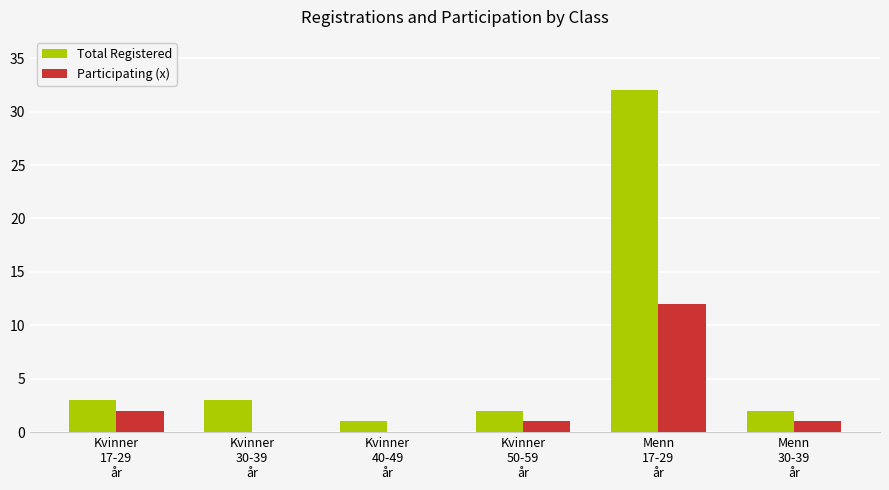

Reading right to left, list all the values displayed in this chart.

Total Registered: Menn
30-39
år=2	Menn
17-29
år=32	Kvinner
50-59
år=2	Kvinner
40-49
år=1	Kvinner
30-39
år=3	Kvinner
17-29
år=3
Participating (x): Menn
30-39
år=1	Menn
17-29
år=12	Kvinner
50-59
år=1	Kvinner
40-49
år=0	Kvinner
30-39
år=0	Kvinner
17-29
år=2